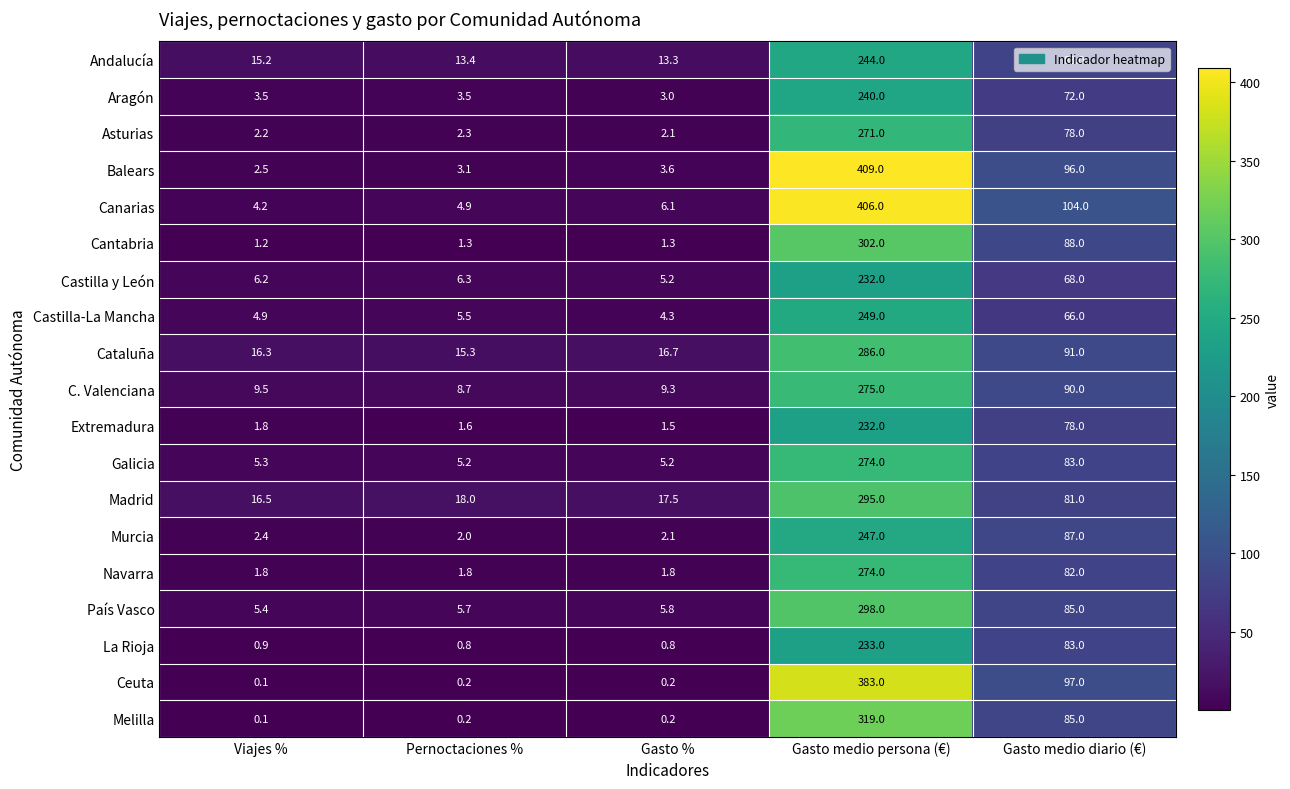

What is the spread (max minus min) of values at Pernoctaciones %?

17.8